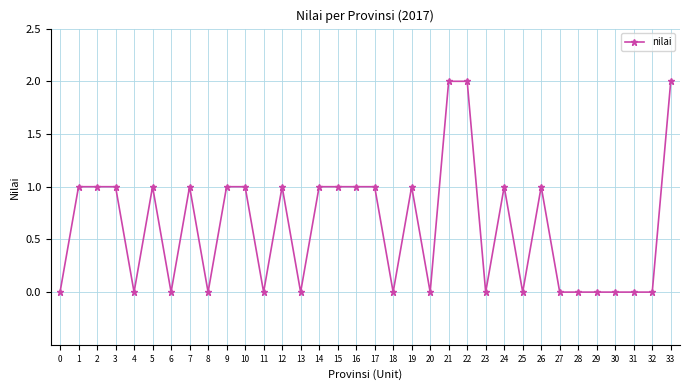

Between 22 and 17, which is larger?

22